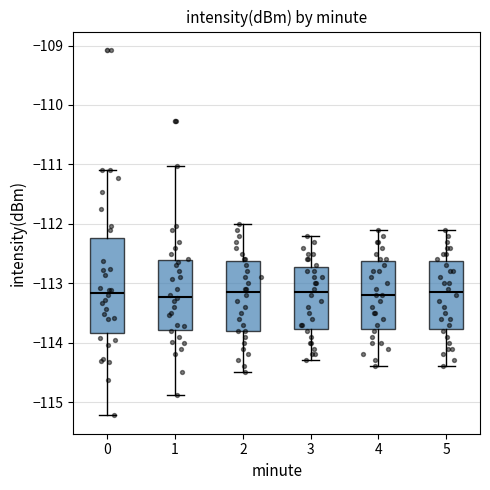

Where does the median line of the box at x = 0 sit on the y-axis? The values are not printed on the chart, so give them approximately, as read against the axis.

-113.2